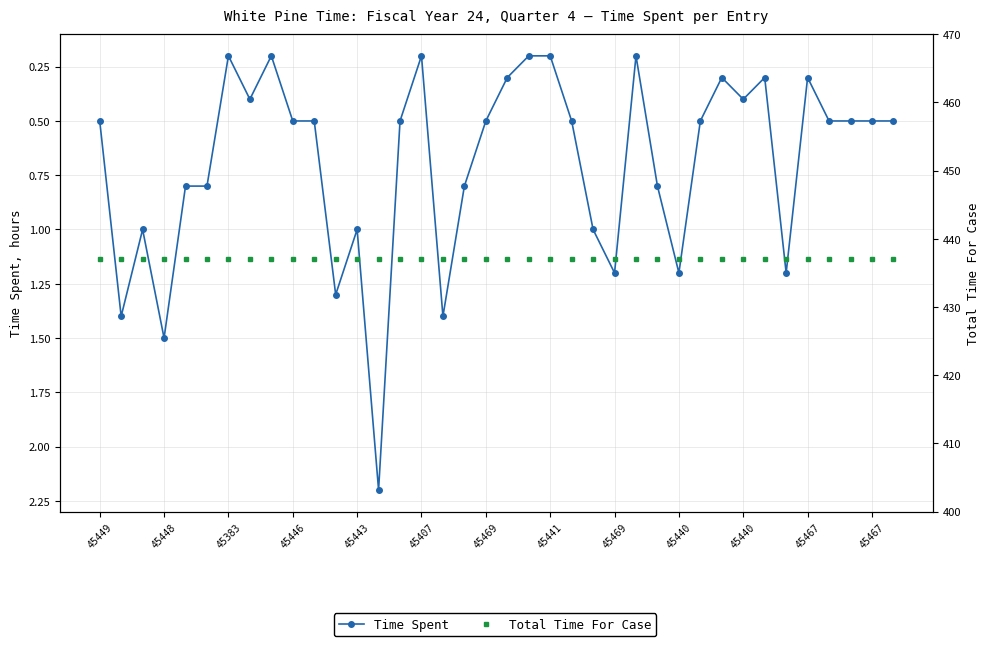

At 45407, list the series in order from smallest to largest.

Time Spent, Total Time For Case